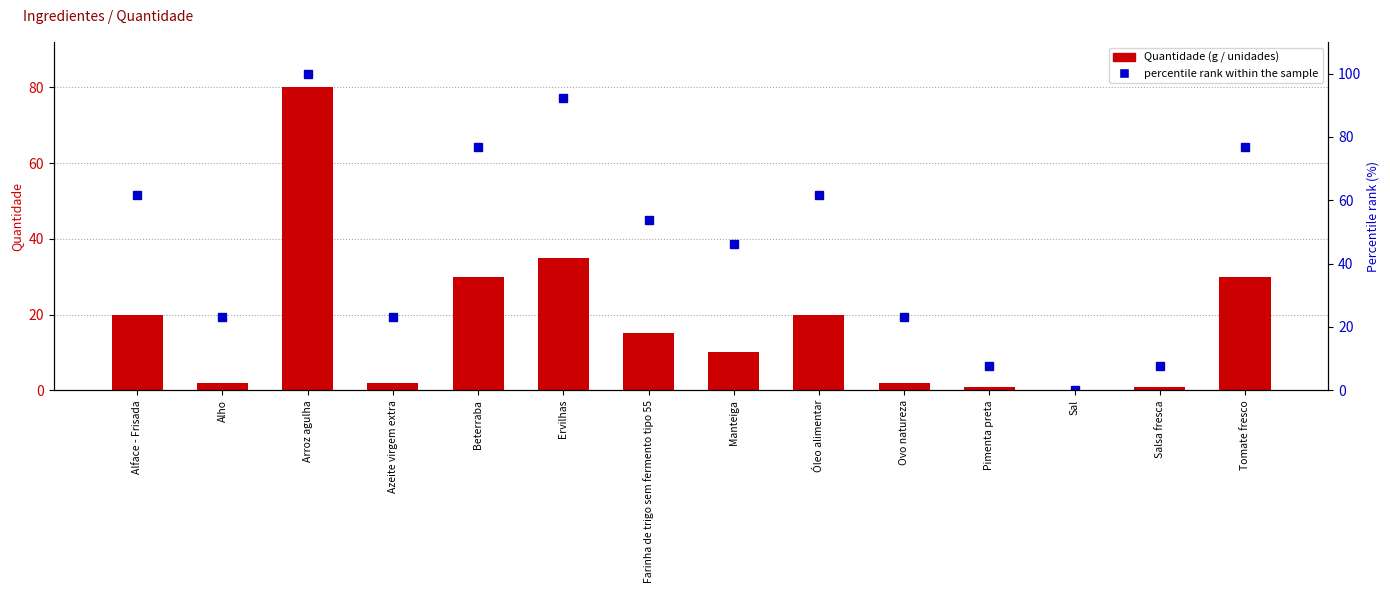

The value of percentile rank within the sample at Manteiga is 19.8. True or false?

False